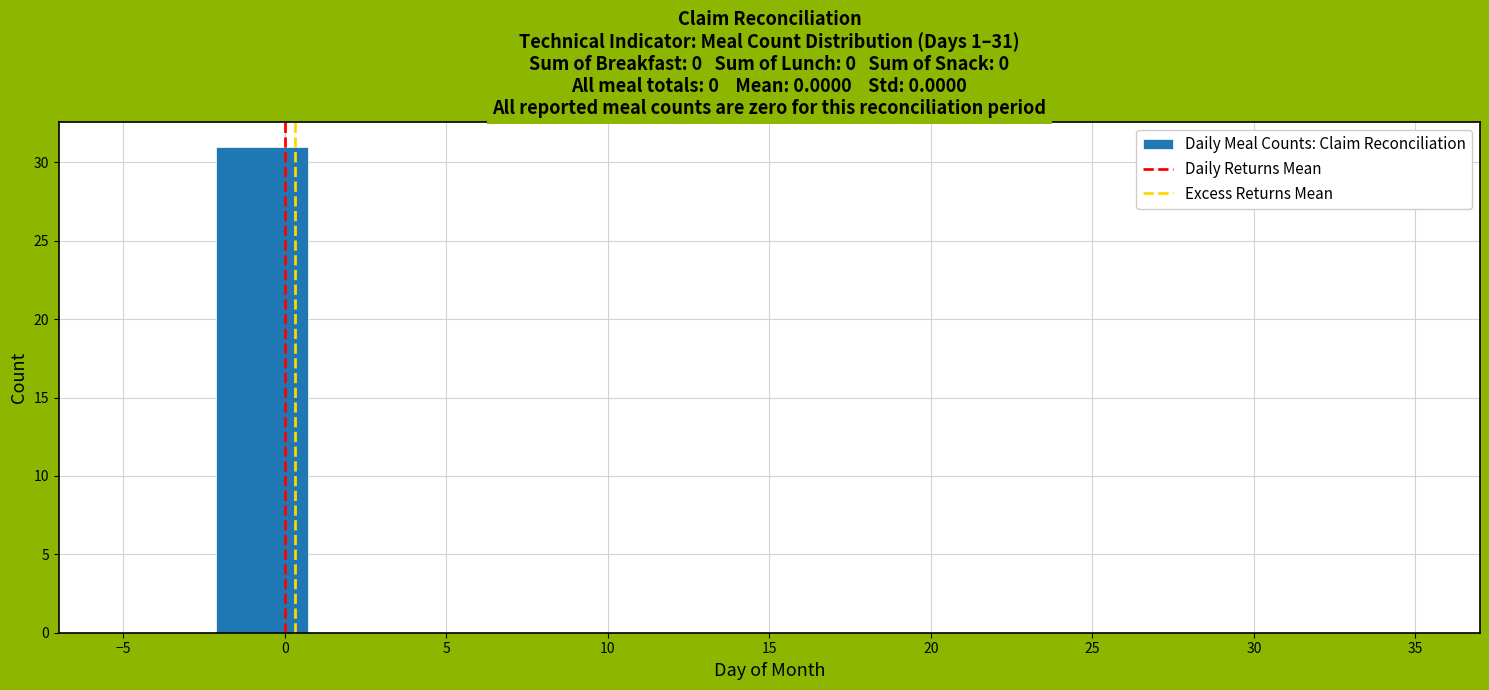

Which range on the x-axis has the tallest bar?

-2.0 to 0.5